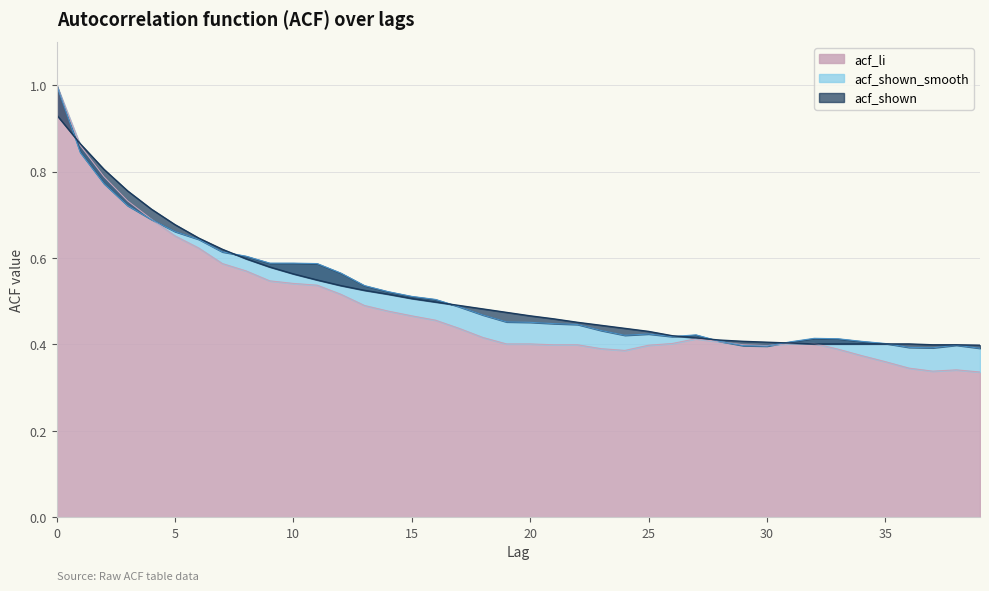

Which series changed the most between 23 and 28?

acf_shown_smooth